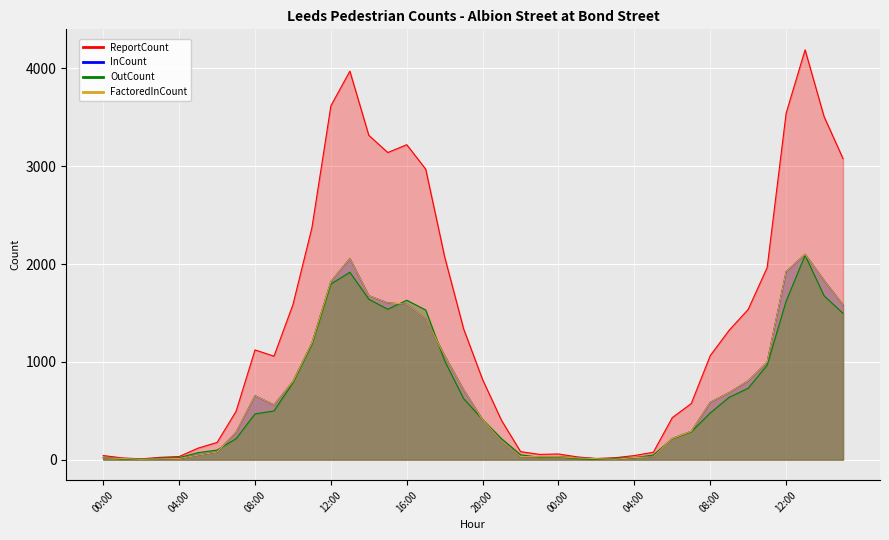

True or false: InCount and ReportCount cross at least once.

False